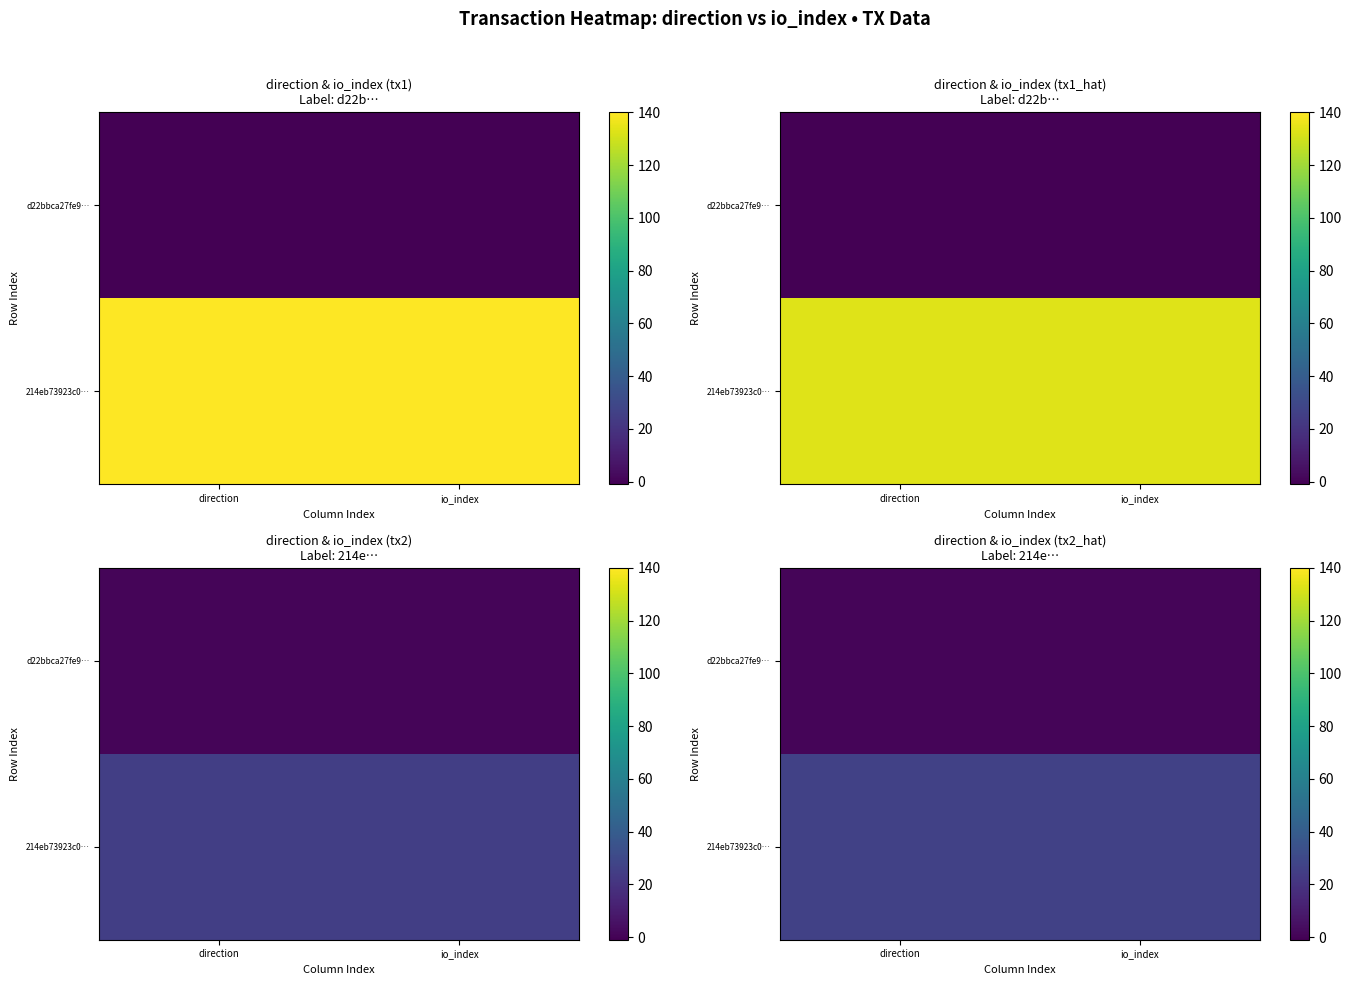

What is the sum of the 214eb73923c0… values at direction and io_index?

52.5